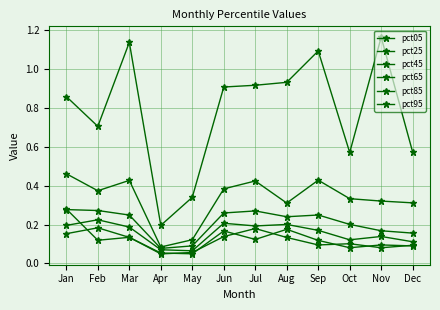

The value of pct05 at Mar is 0.0. True or false?

False